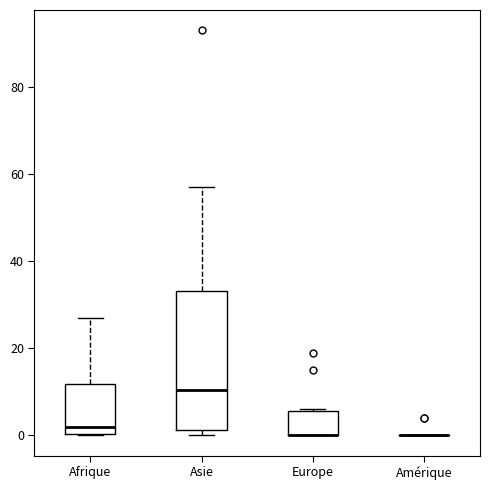

Reading left to right, transcribe this box plot: for each box, give where its median line is, the range the box spans, and where its two whiskers end, as read against the y-axis. The values are not printed on the chart, so give them approximately, as read against the axis.

Afrique: median 2, box 0 to 12, whiskers 0 to 28
Asie: median 10, box 2 to 34, whiskers 0 to 58
Europe: median 0 (drawn on the box's lower edge), box 0 to 6, whiskers 0 to 6
Amérique: box collapsed to a line at 0, whiskers 0 to 0